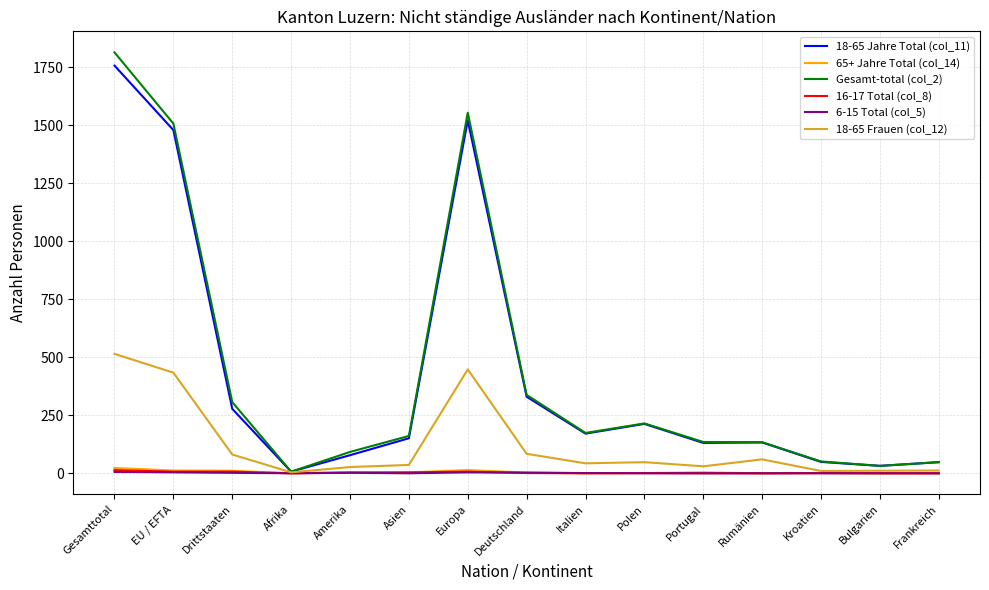

At which category does the chart reach its peak across all series?

Gesamttotal